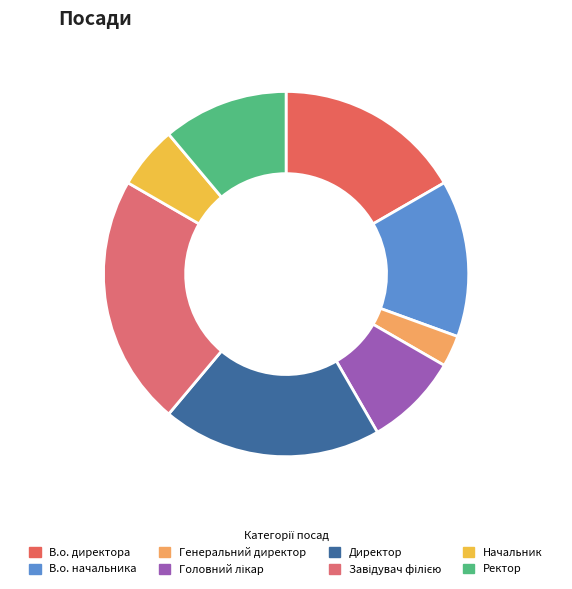

Do Головний лікар and В.о. начальника together represent more than half of the pie?

No